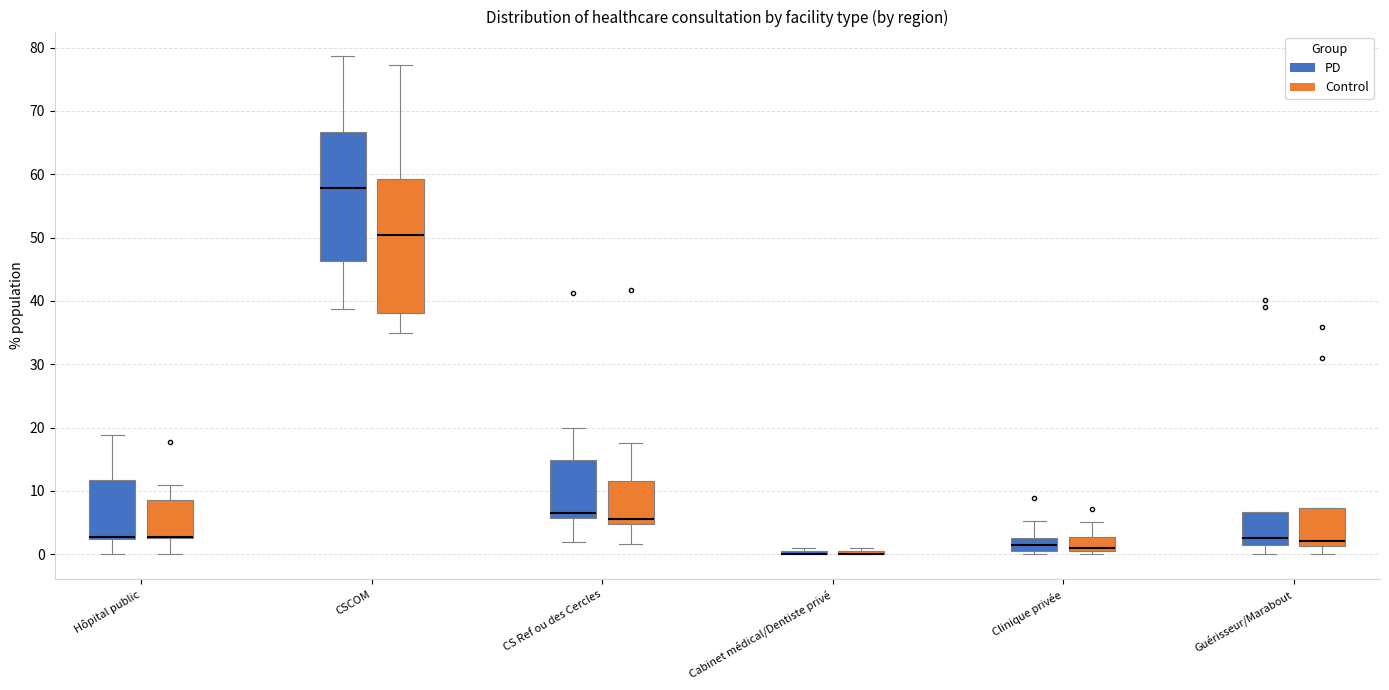

Reading left to right, transcribe this box plot: for each box, give where its median line is, the range the box spans, and where its two whiskers end, as read against the y-axis. The values are not printed on the chart, so give them approximately, as read against the axis.

Hôpital public (PD): median 3, box 2 to 12, whiskers 0 to 19
Hôpital public (Control): median 3 (drawn on the box's lower edge), box 3 to 9, whiskers 0 to 11
CSCOM (PD): median 58, box 46 to 67, whiskers 39 to 79
CSCOM (Control): median 50, box 38 to 59, whiskers 35 to 77
CS Ref ou des Cercles (PD): median 7, box 6 to 15, whiskers 2 to 20
CS Ref ou des Cercles (Control): median 6, box 5 to 12, whiskers 2 to 18
Cabinet médical/Dentiste privé (PD): box collapsed to a line at 0, whiskers 0 to 1
Cabinet médical/Dentiste privé (Control): box collapsed to a line at 0, whiskers 0 to 1
Clinique privée (PD): median 1 (inside the box), box 1 to 3, whiskers 0 to 5
Clinique privée (Control): median 1, box 0 to 3, whiskers 0 (just below the box's lower edge) to 5
Guérisseur/Marabout (PD): median 3, box 1 to 7, whiskers 0 to 7
Guérisseur/Marabout (Control): median 2, box 1 to 7, whiskers 0 to 7